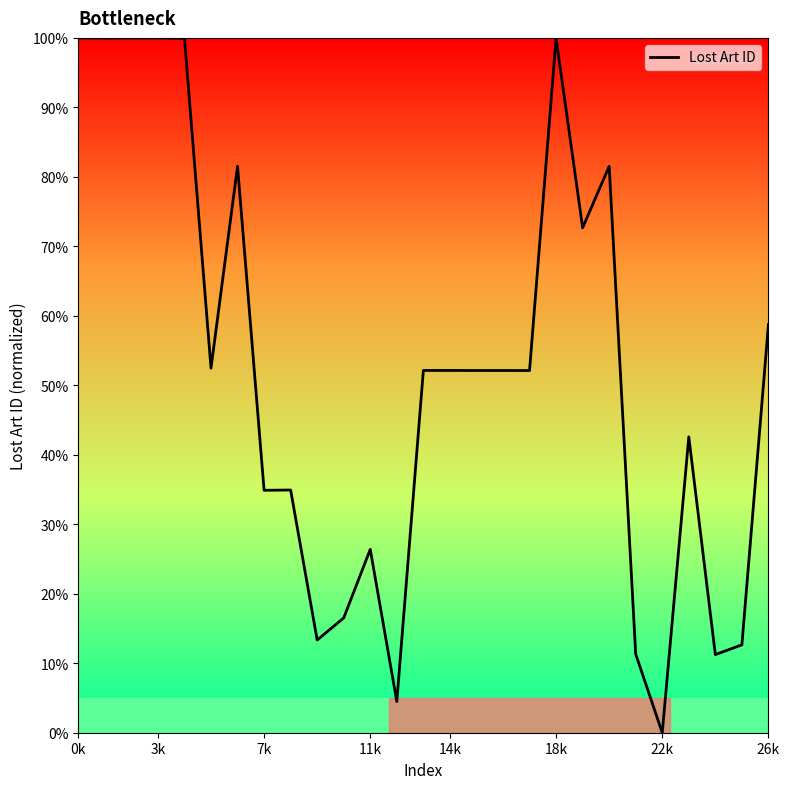

What is the difference between the maximum and minimum values?

100.0